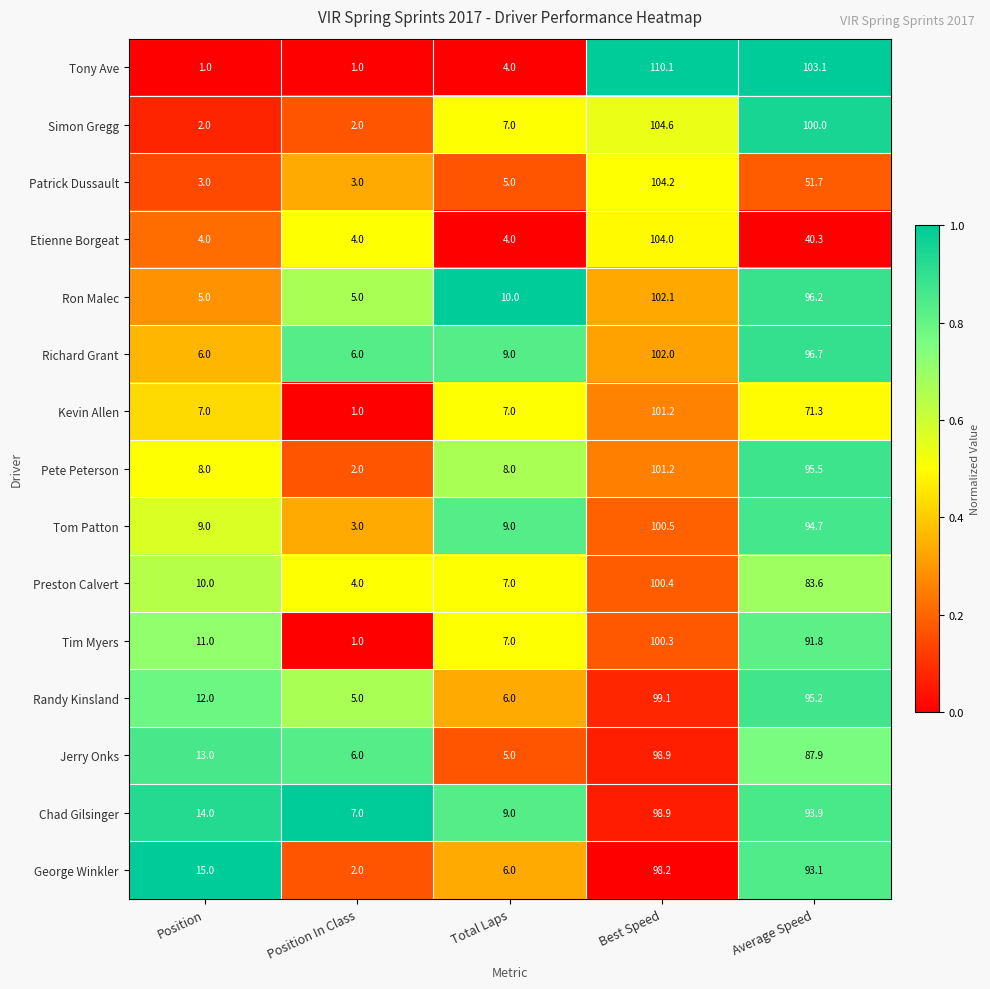

Rank the categories by Randy Kinsland value from lowest to highest.

Position In Class, Total Laps, Position, Average Speed, Best Speed